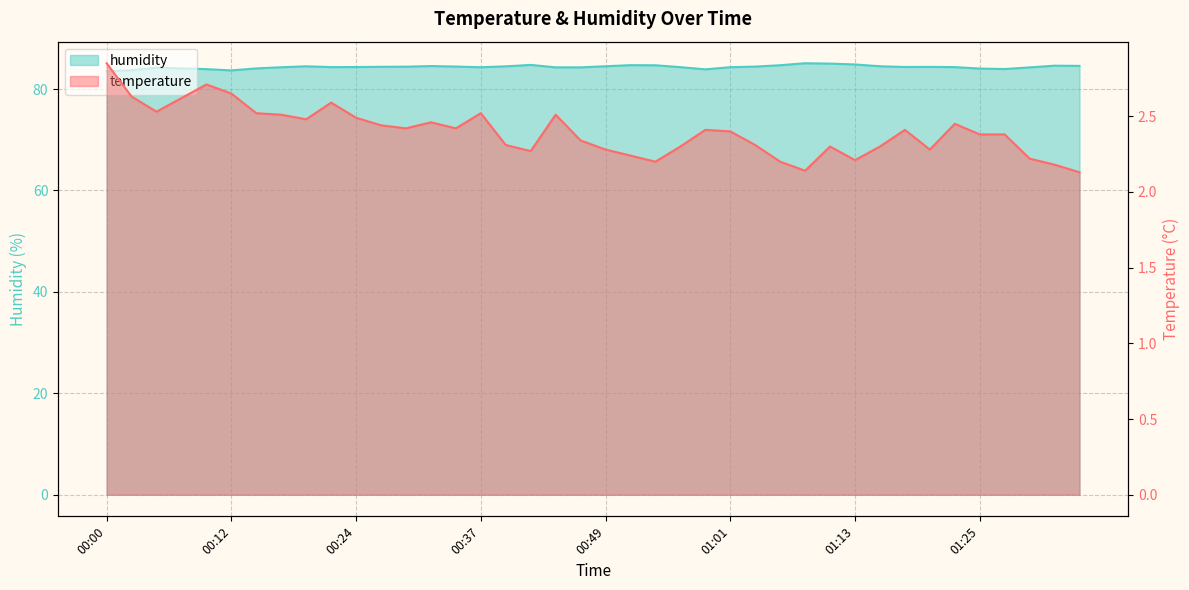

What is the label of the 14th point from the left?

00:32